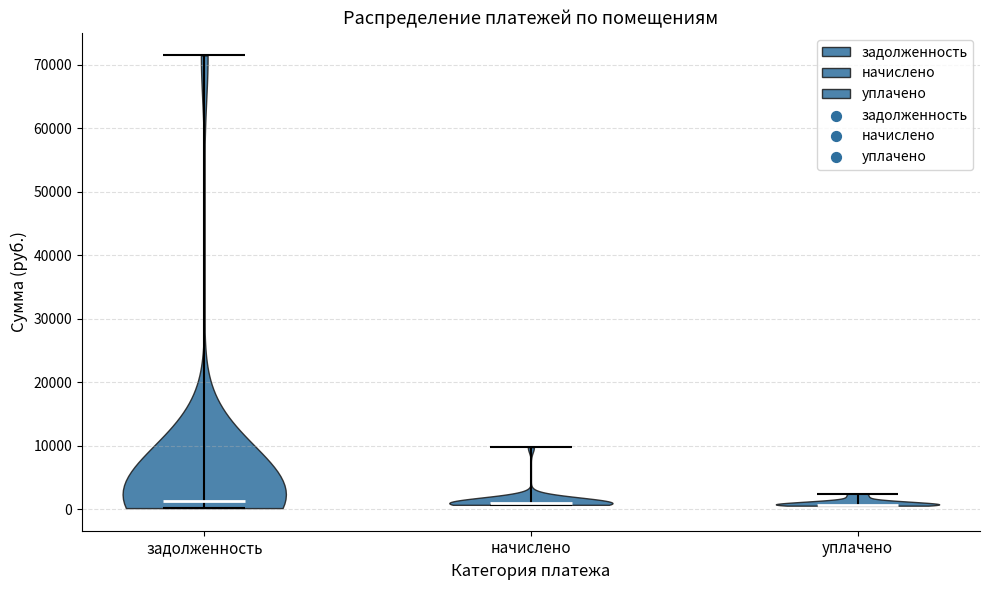

Reading left to right, read every violin against the y-axis: where its median line is, and the lowest and highest points it reaches. The values are not printed on the chart, so give them approximately, as read against the axis.

задолженность: median line 1000, lowest point 0, highest point 71000
начислено: median line 1000, lowest point 1000, highest point 10000
уплачено: median line 1000, lowest point 1000, highest point 2000